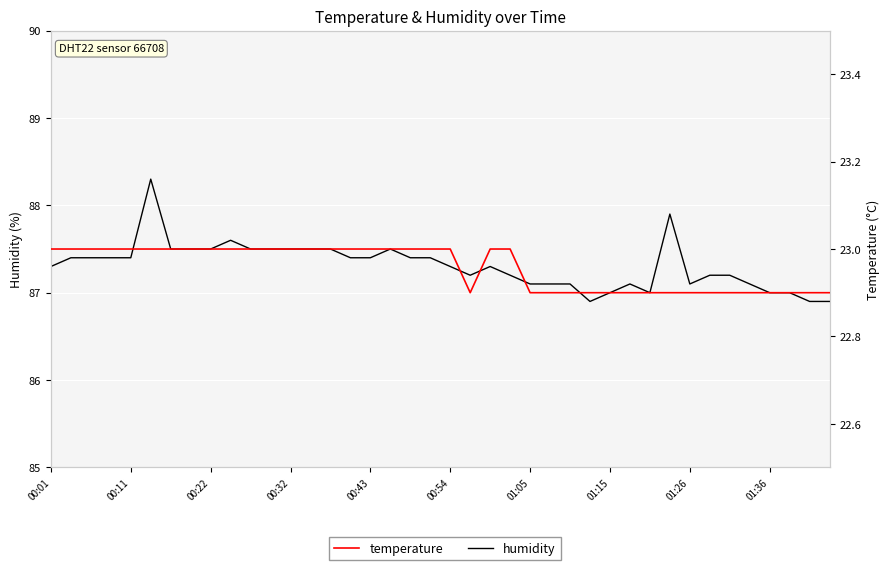

True or false: humidity and temperature cross at least once.

False